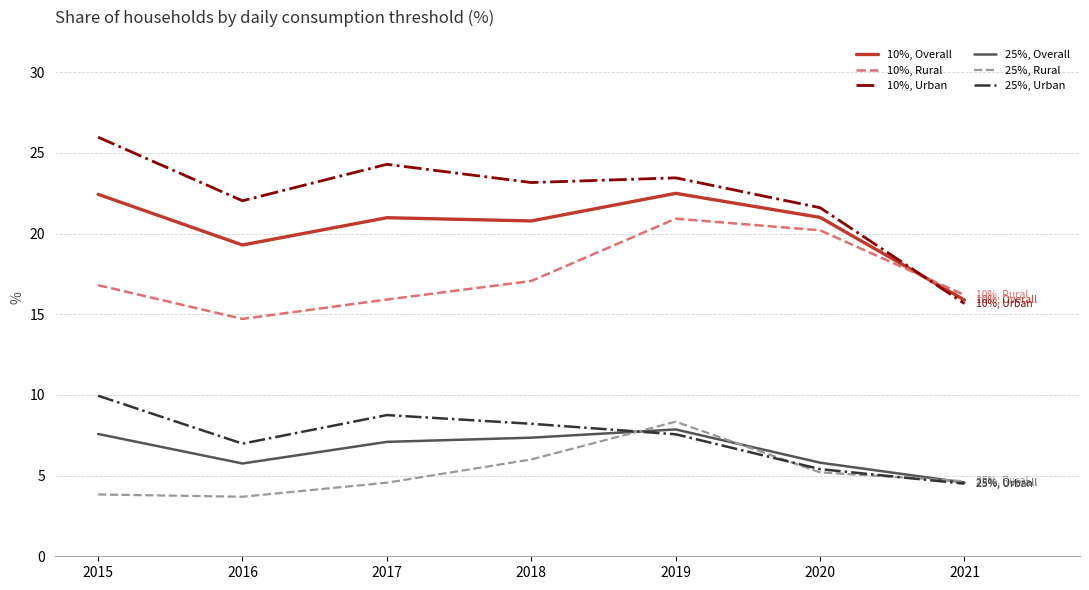

How many lines are shown in the chart?

6